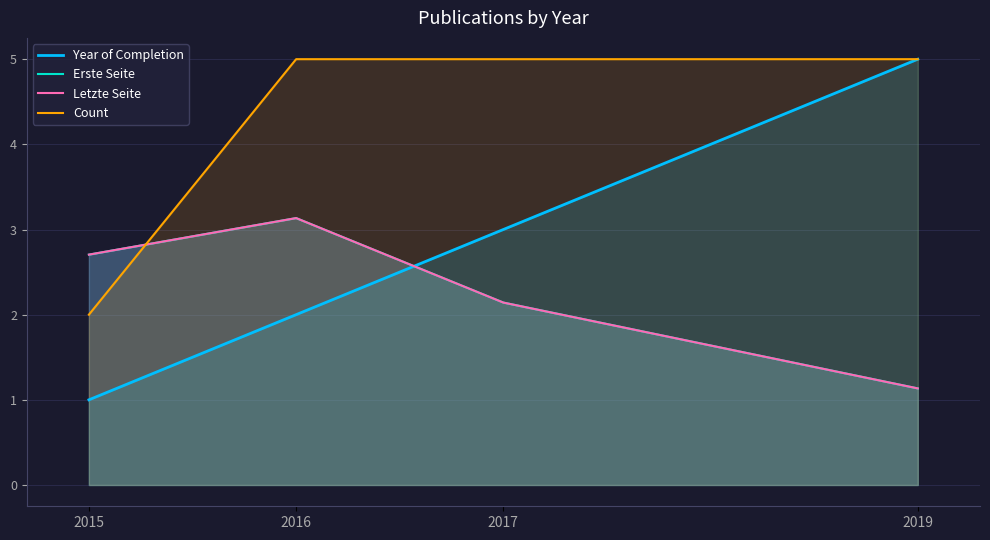

What is the total value across all series at 2015?

8.4